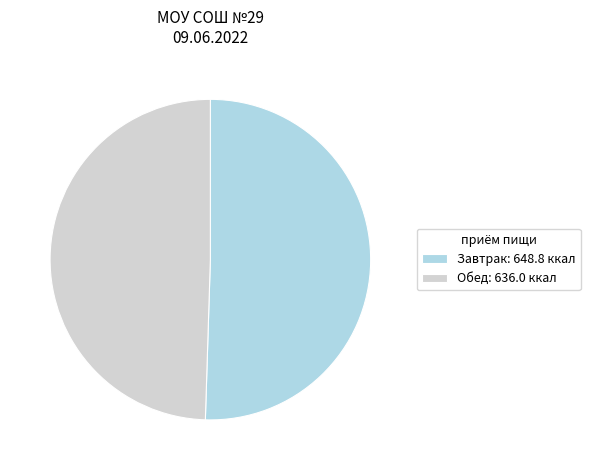

Which slice is the largest?

Завтрак: 648.8 ккал